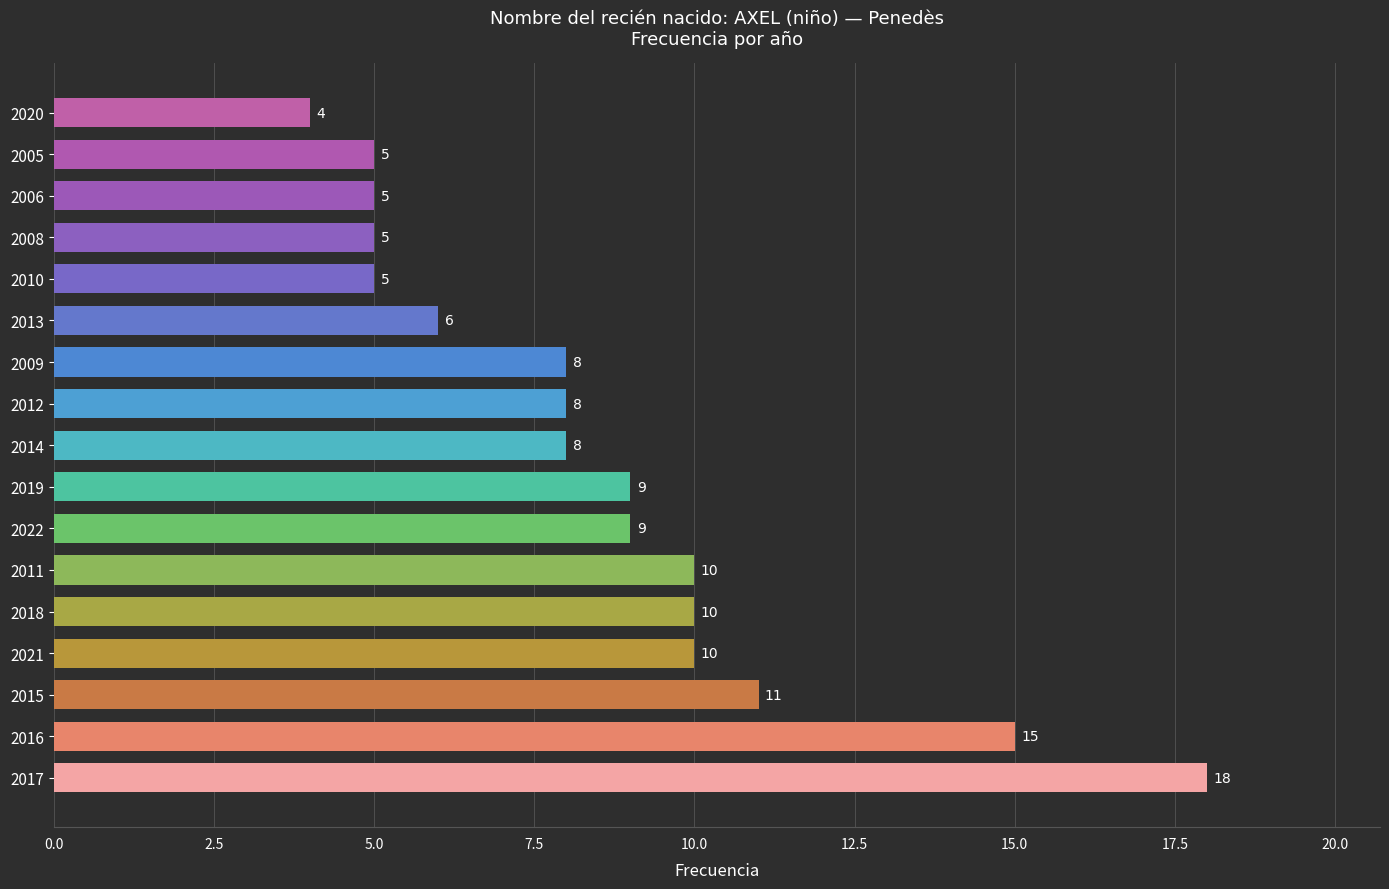

What is the minimum value shown in the chart?

4